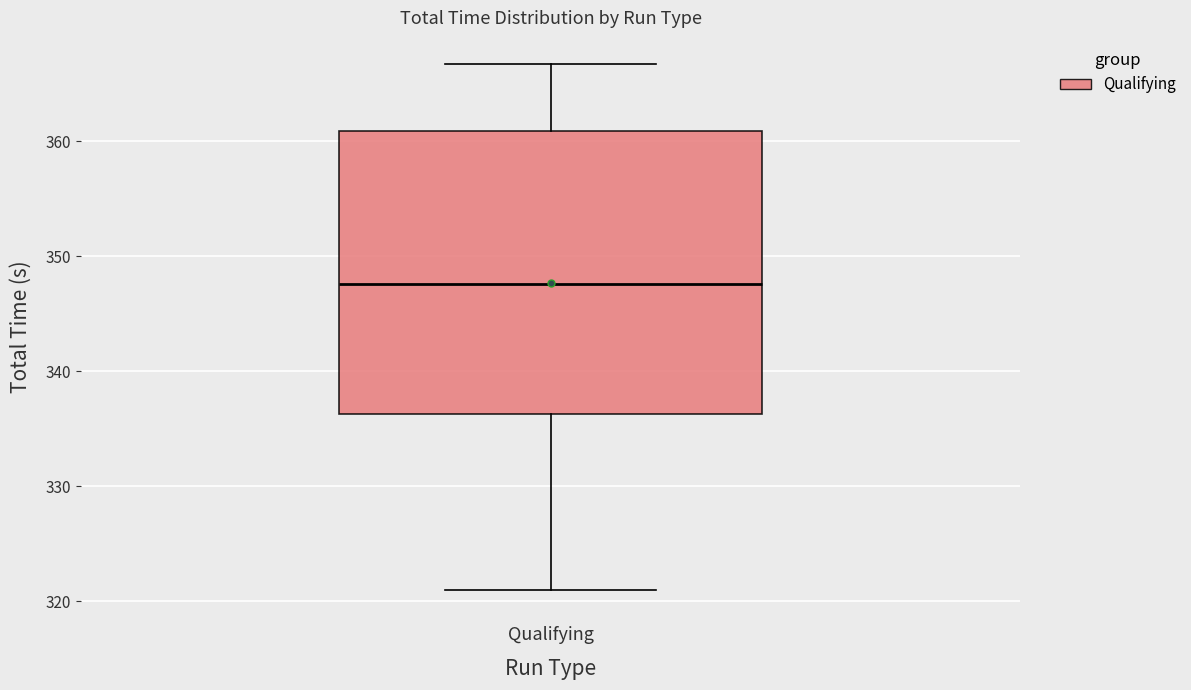

Read this box plot against the y-axis: the position of the median line, the range covered by the box, and the ends of both whiskers. The values are not printed on the chart, so give them approximately, as read against the axis.

median 348, box 336 to 361, whiskers 321 to 367